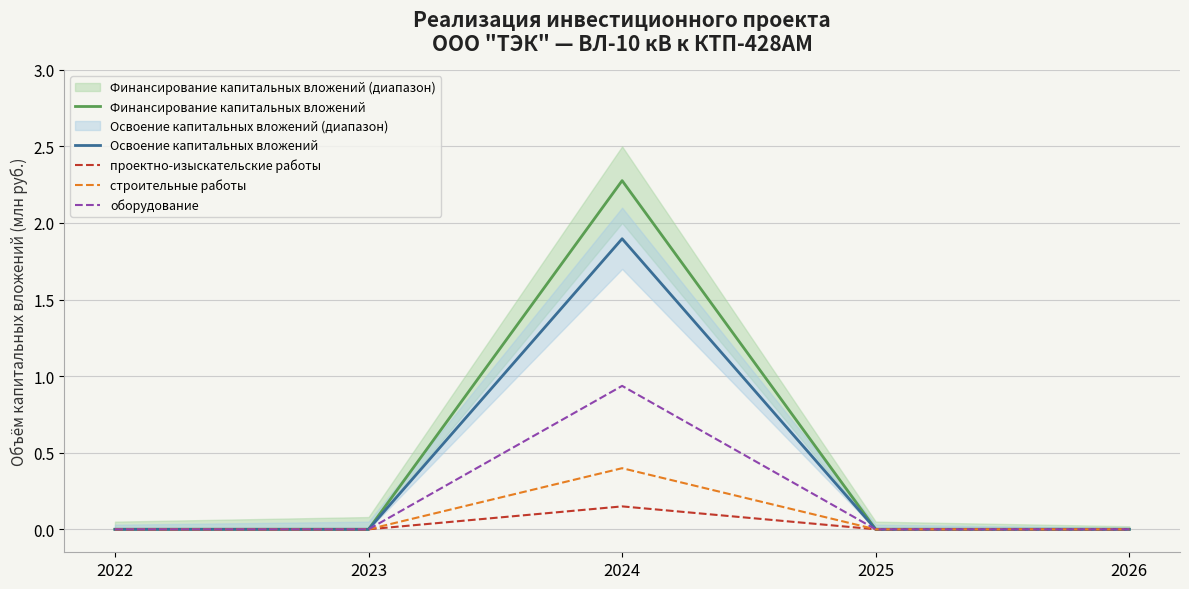

How many interior local peaks does the проектно-изыскательские работы series have?

1